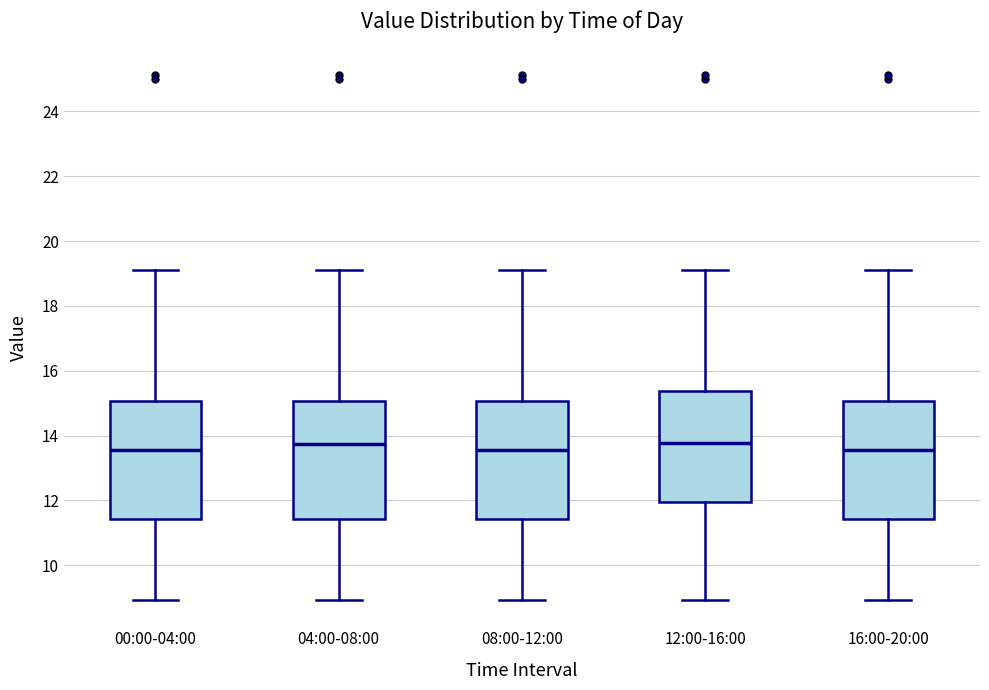

Reading left to right, transcribe this box plot: for each box, give where its median line is, the range the box spans, and where its two whiskers end, as read against the y-axis. The values are not printed on the chart, so give them approximately, as read against the axis.

00:00-04:00: median 13.6, box 11.4 to 15.0, whiskers 9.0 to 19.2
04:00-08:00: median 13.8, box 11.4 to 15.0, whiskers 9.0 to 19.2
08:00-12:00: median 13.6, box 11.4 to 15.0, whiskers 9.0 to 19.2
12:00-16:00: median 13.8, box 12.0 to 15.4, whiskers 9.0 to 19.2
16:00-20:00: median 13.6, box 11.4 to 15.0, whiskers 9.0 to 19.2